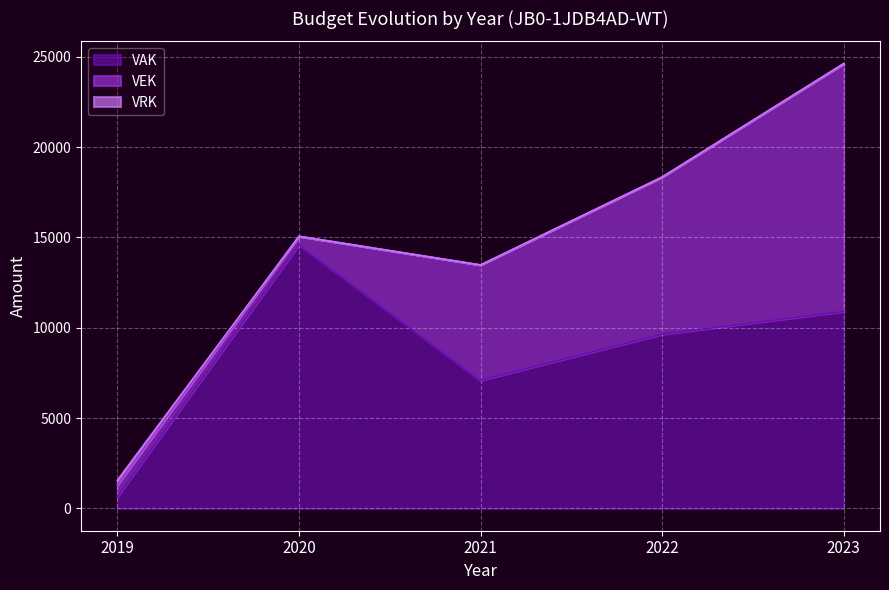

What is the difference between the highest and lowest values at 2019?

405